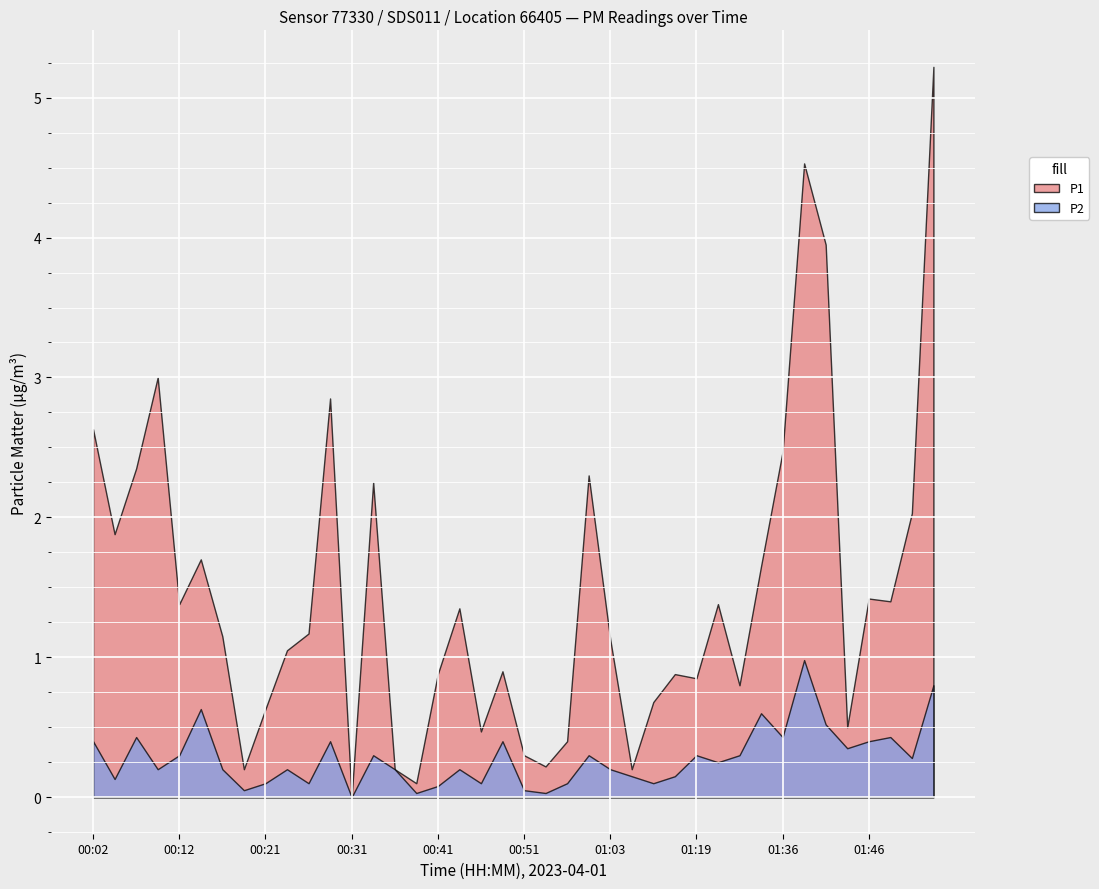

Rank the series at 00:29 from lowest to highest value.

P2, P1